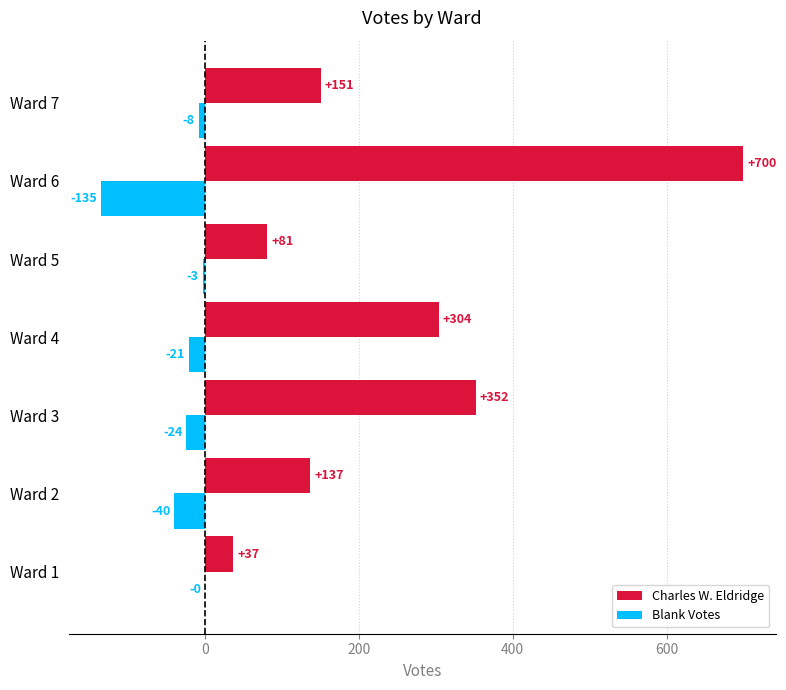

What is the sum of the Charles W. Eldridge values at Ward 6 and Ward 4?

1004